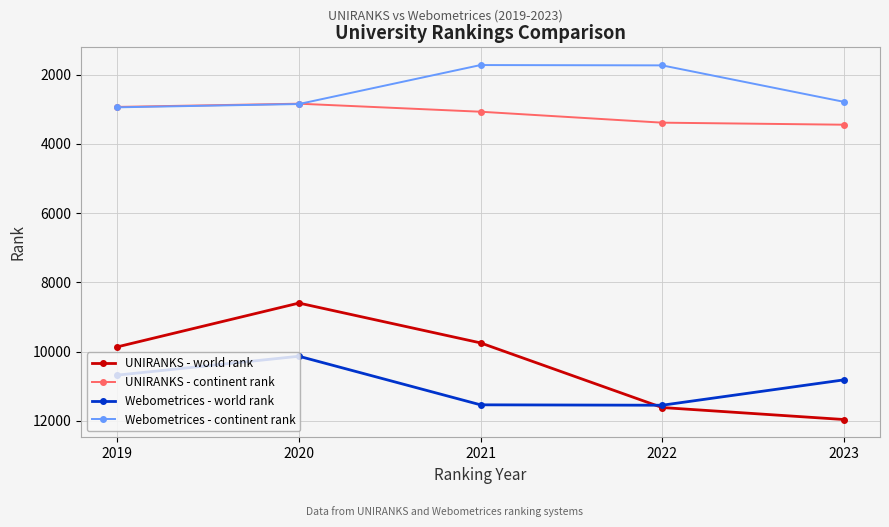

True or false: Webometrices - continent rank has more than 2 points higher than both neighbors.

False